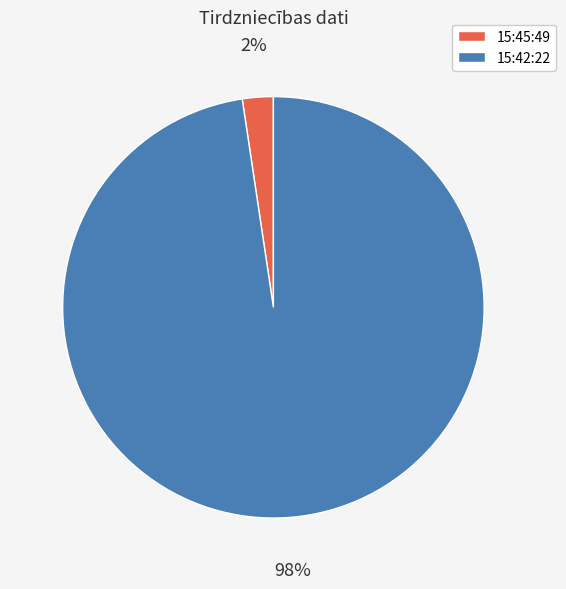

Between 15:45:49 and 15:42:22, which is larger?

15:42:22